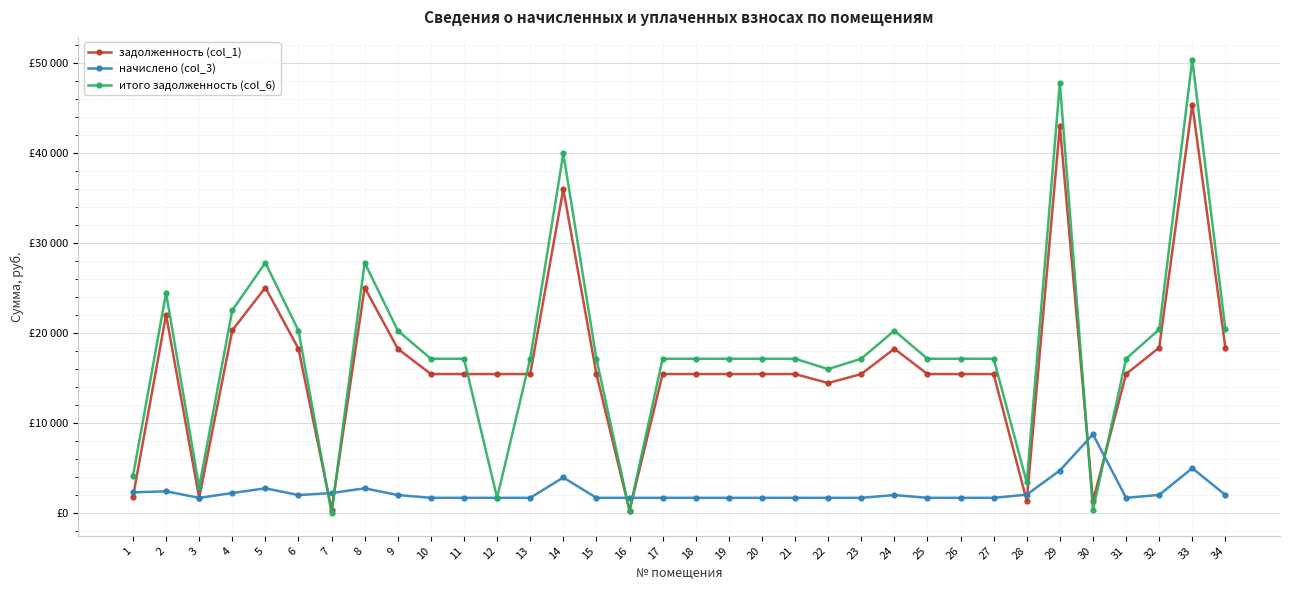

What is the difference between the maximum and minimum values in the итого задолженность (col_6) series?

50424.8